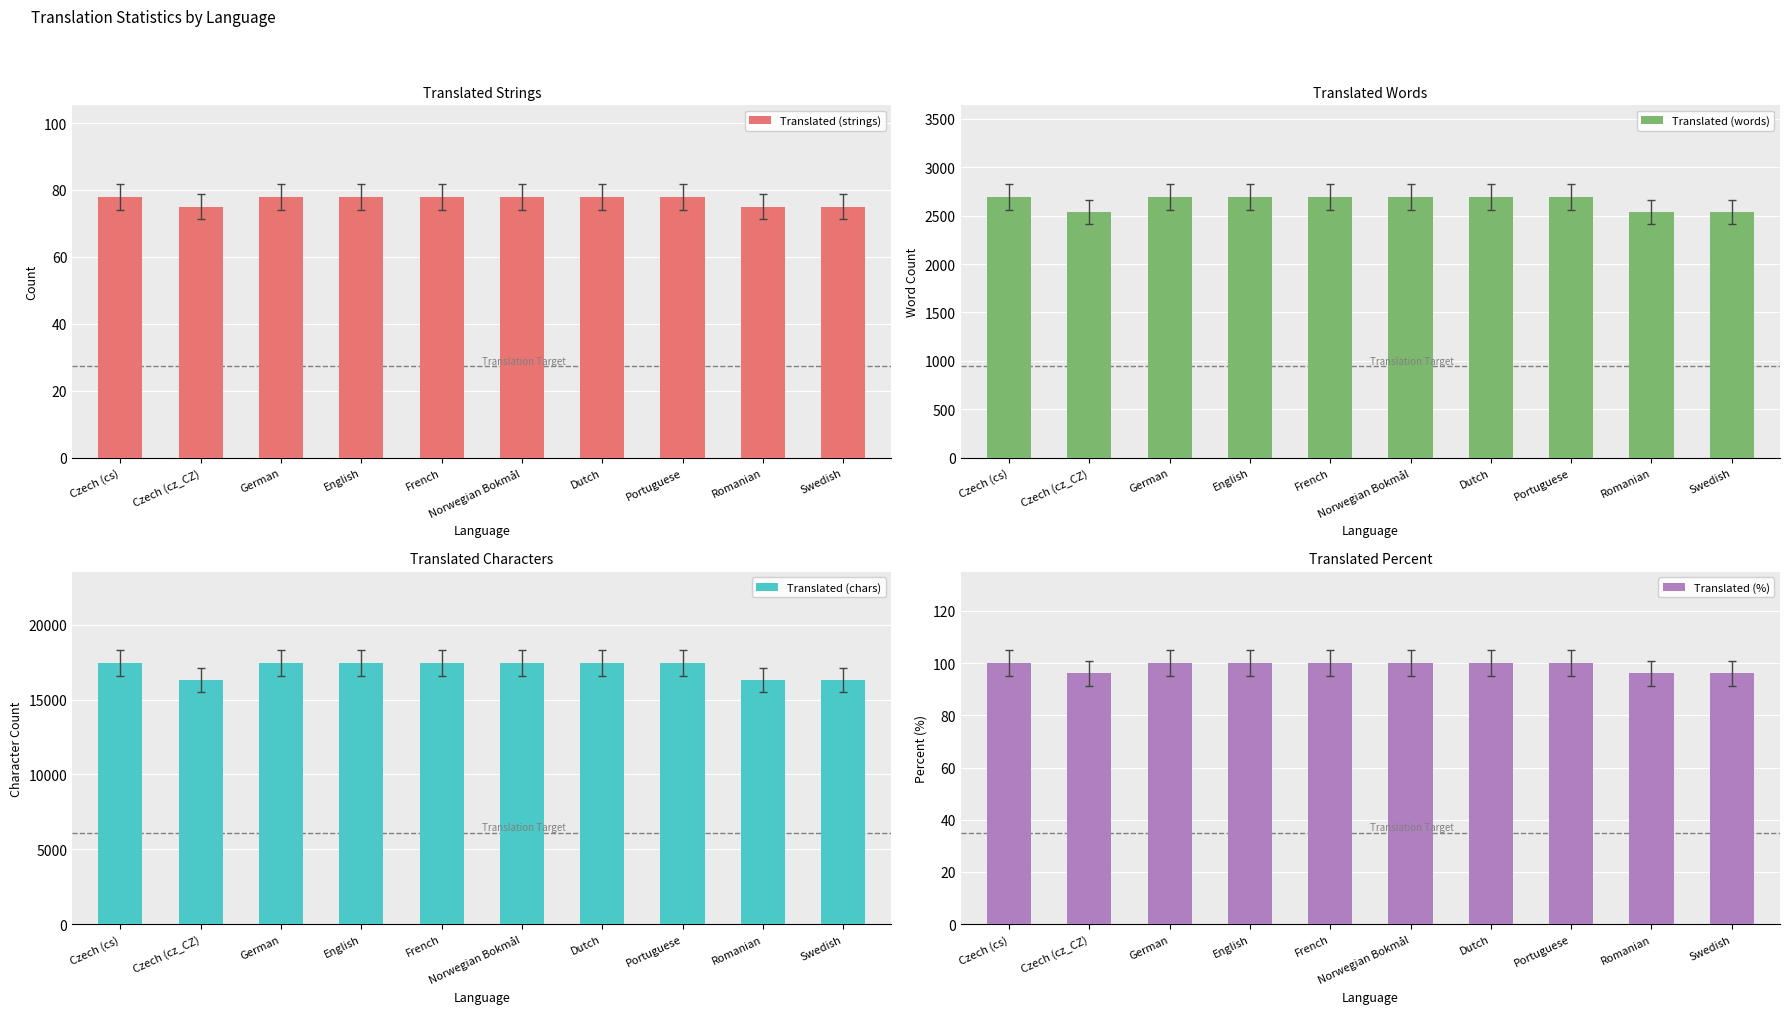

Which has a higher value, German or Dutch?

German